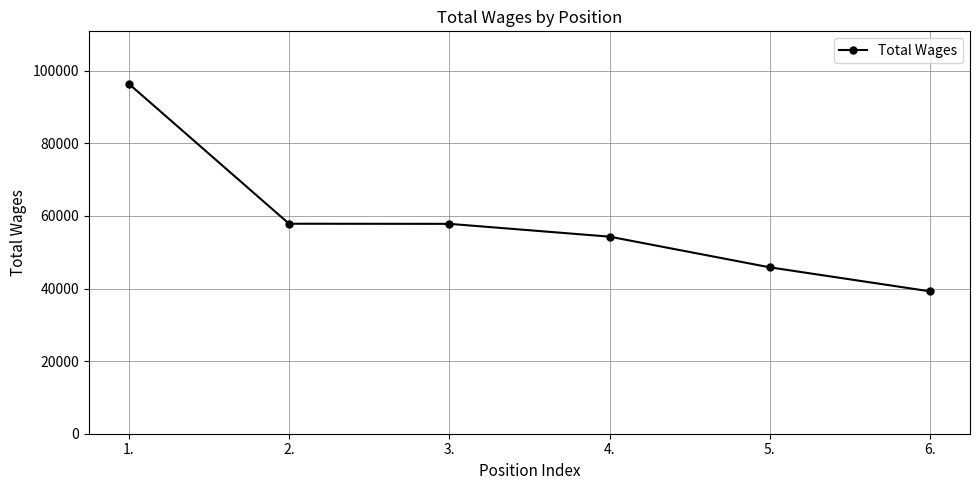

What is the ratio of the value at 2. to the value at 3.?

1.0